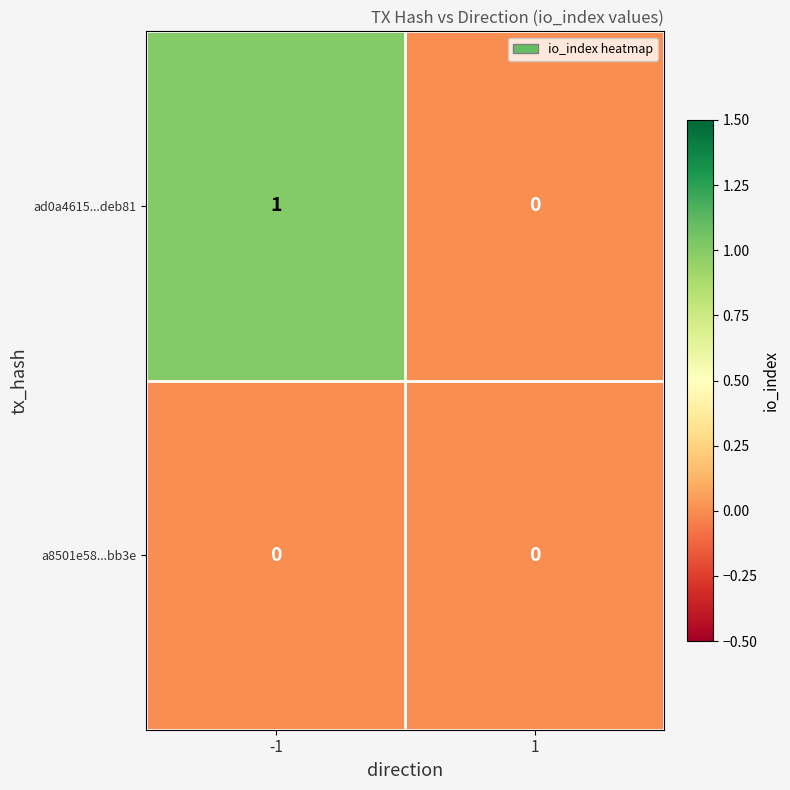

Reading right to left, transcribe all the data shown in this chart.

ad0a4615...deb81: 0	1
a8501e58...bb3e: 0	0